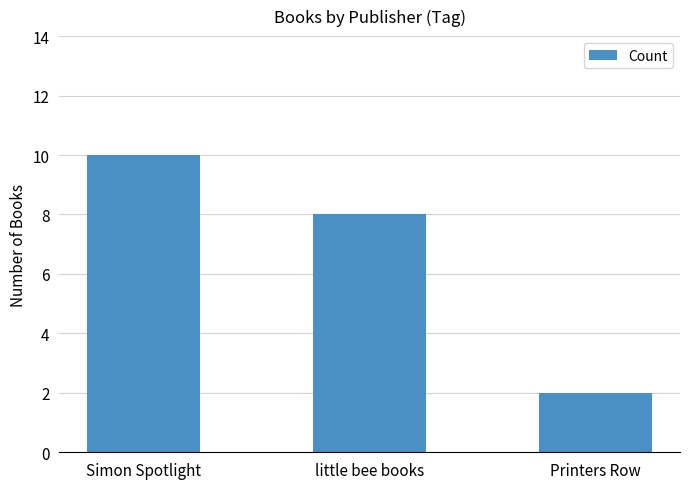

What is the average value?

7